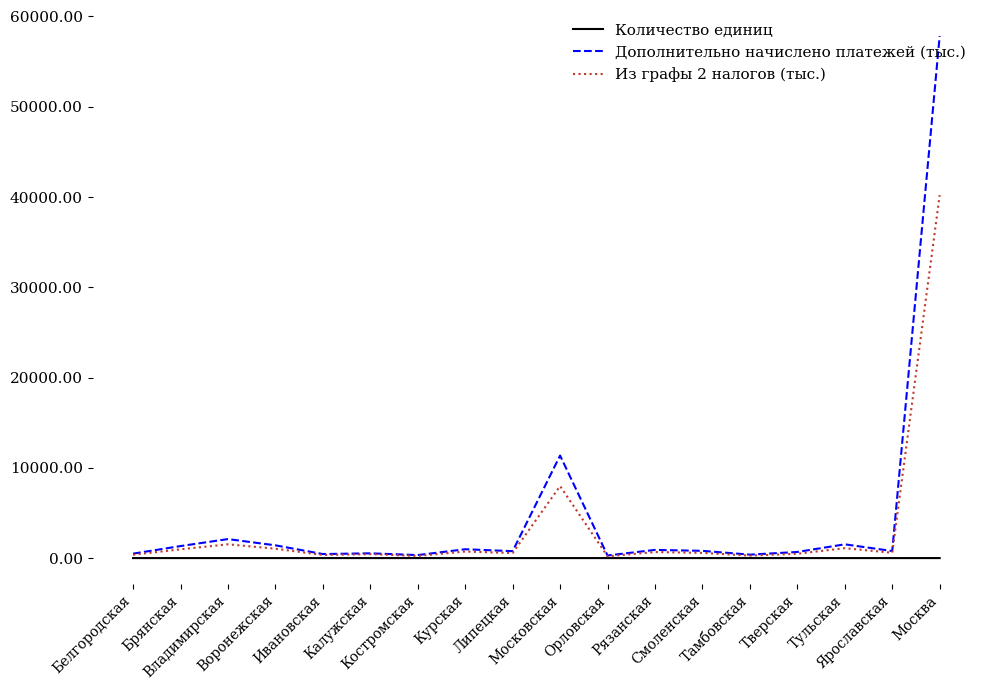

What is the difference between the maximum and second lowest values in the Из графы 2 налогов (тыс.) series?

39971.7